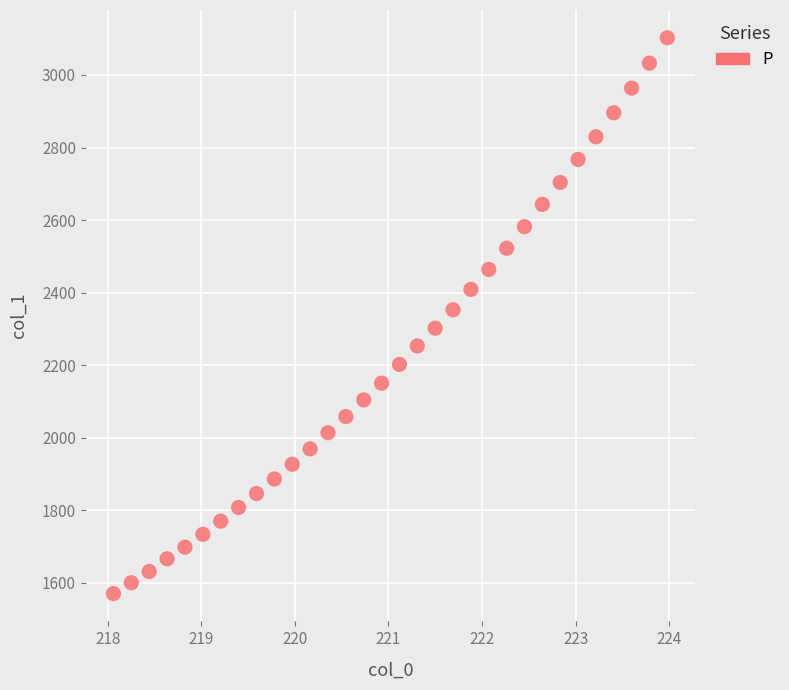

What is the range of X values (max minus min)?

5.9